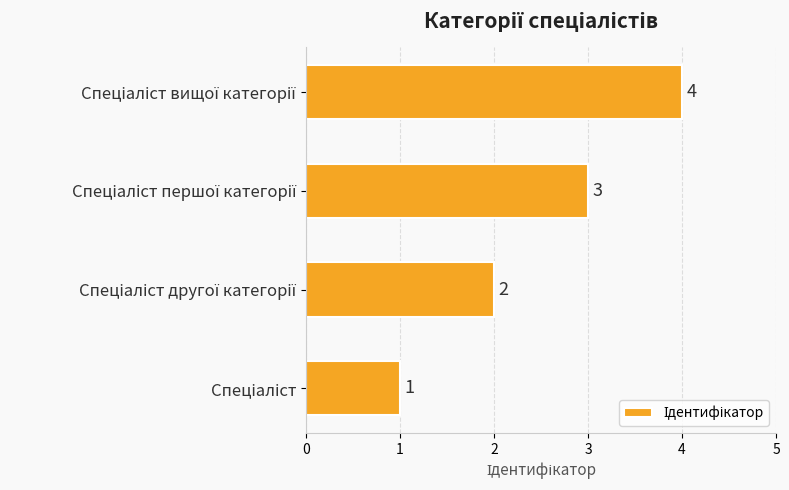

What is the difference between the maximum and minimum values?

3